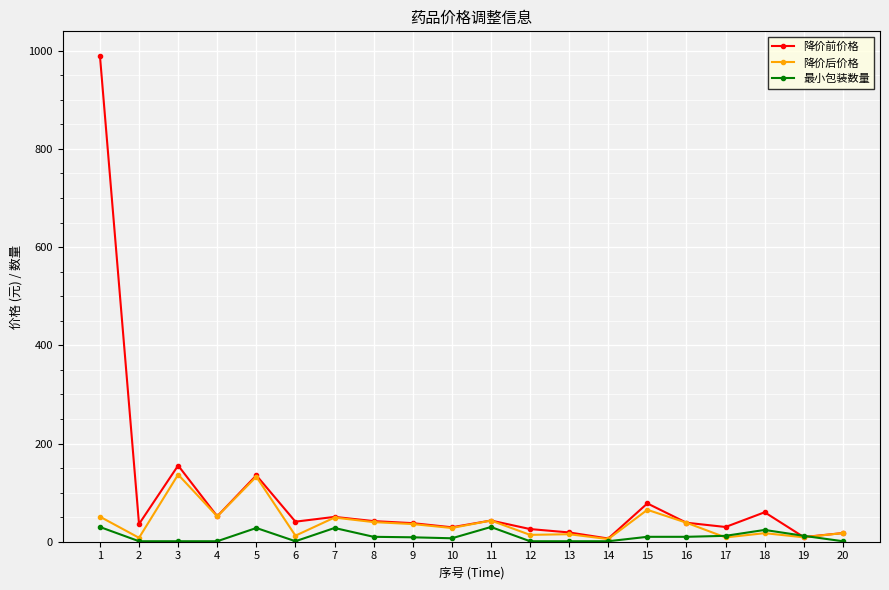

Which series has the largest range (max minus min)?

降价前价格